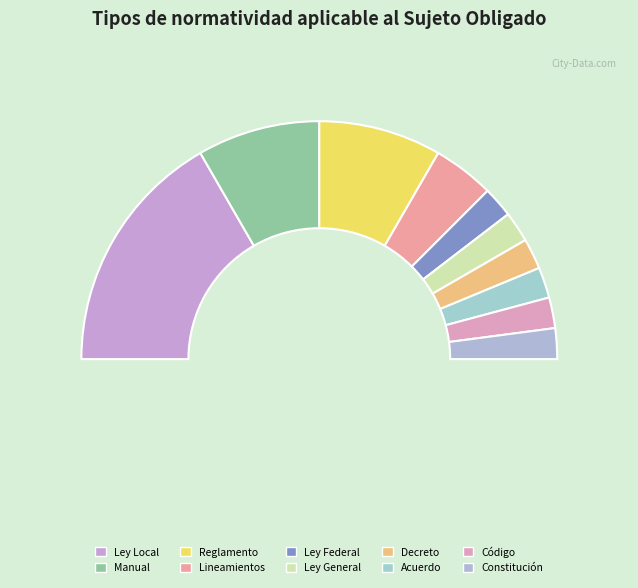

Which category has the smallest portion of the pie?

Ley Federal